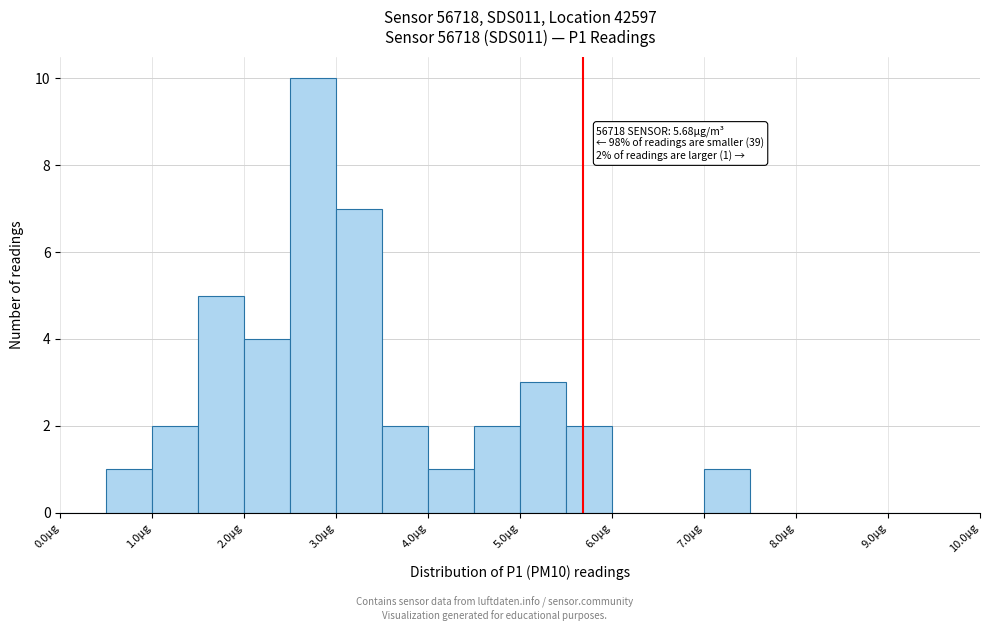

Over which range of the x-axis is the bar tallest?

2.5 to 3.0